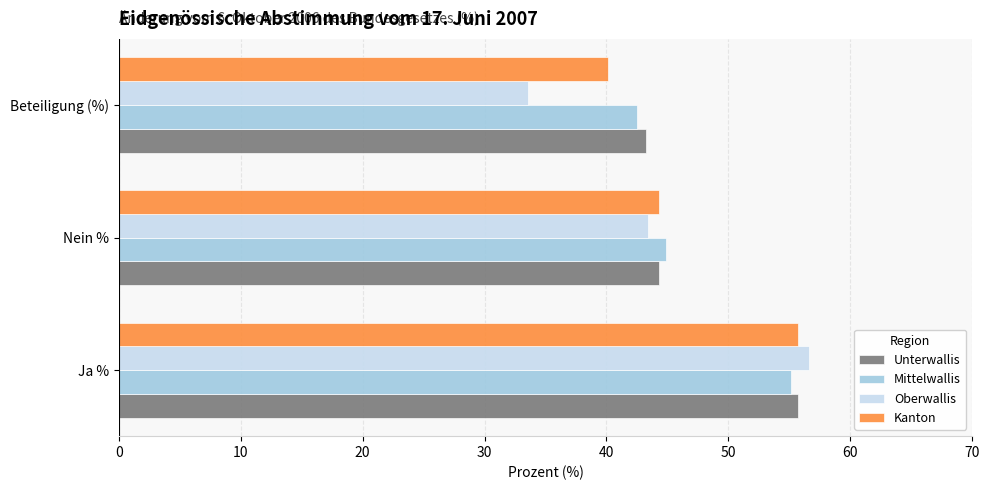

What is the total value across all series at Nein %?

176.9